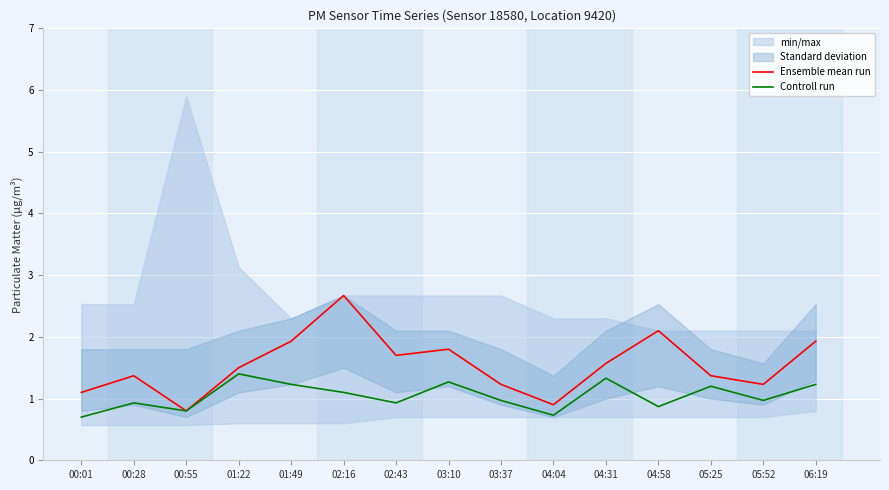

The Controll run series shows 0.4 at 04:04. True or false?

False